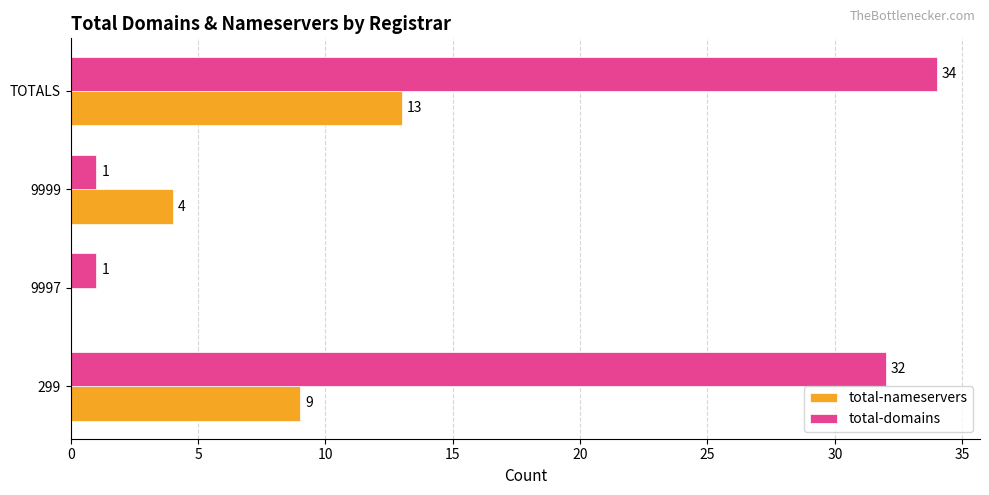

What is the maximum value for total-nameservers?

13